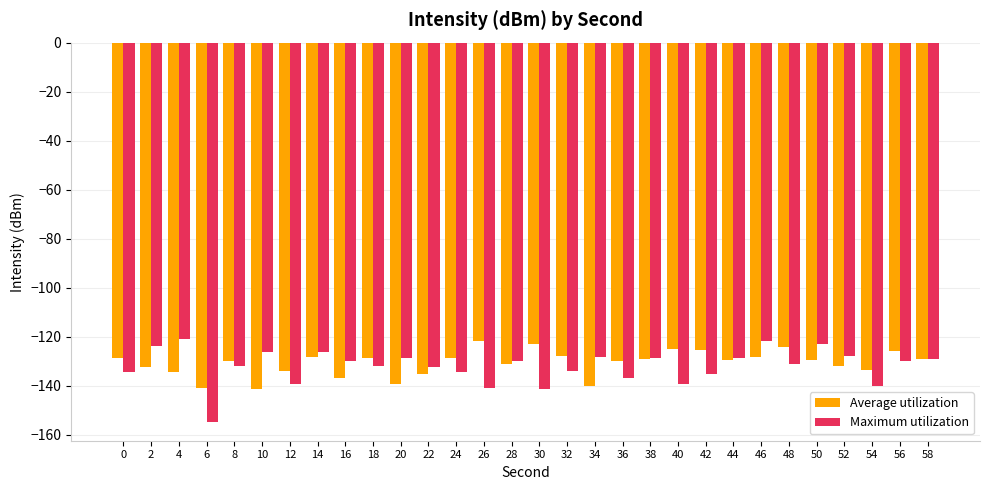

How many categories are shown in the chart?

30